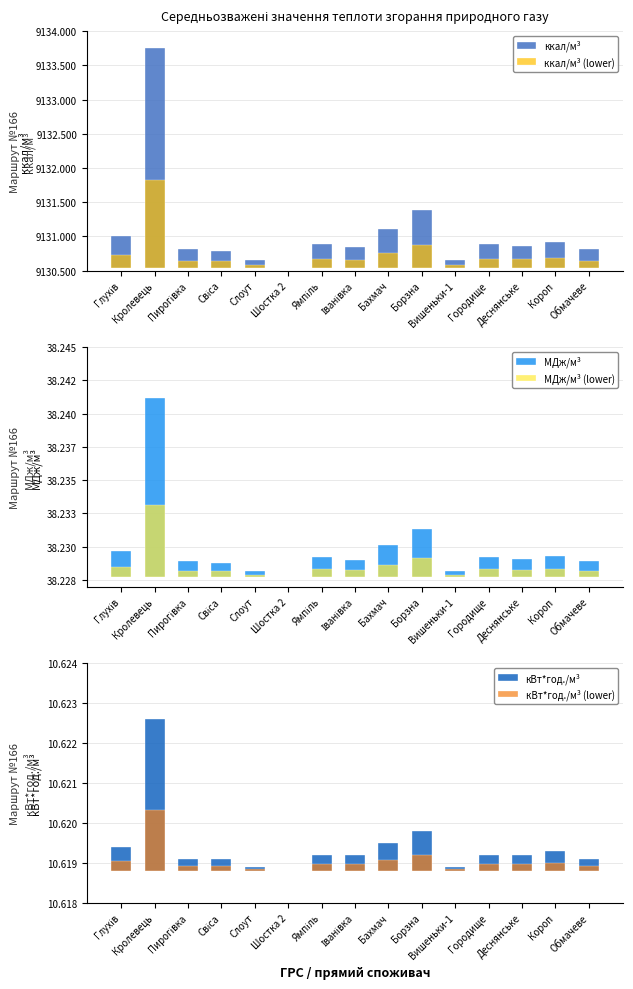

Where is ккал/м³ (lower) nearest to the value 0?

Шостка 2